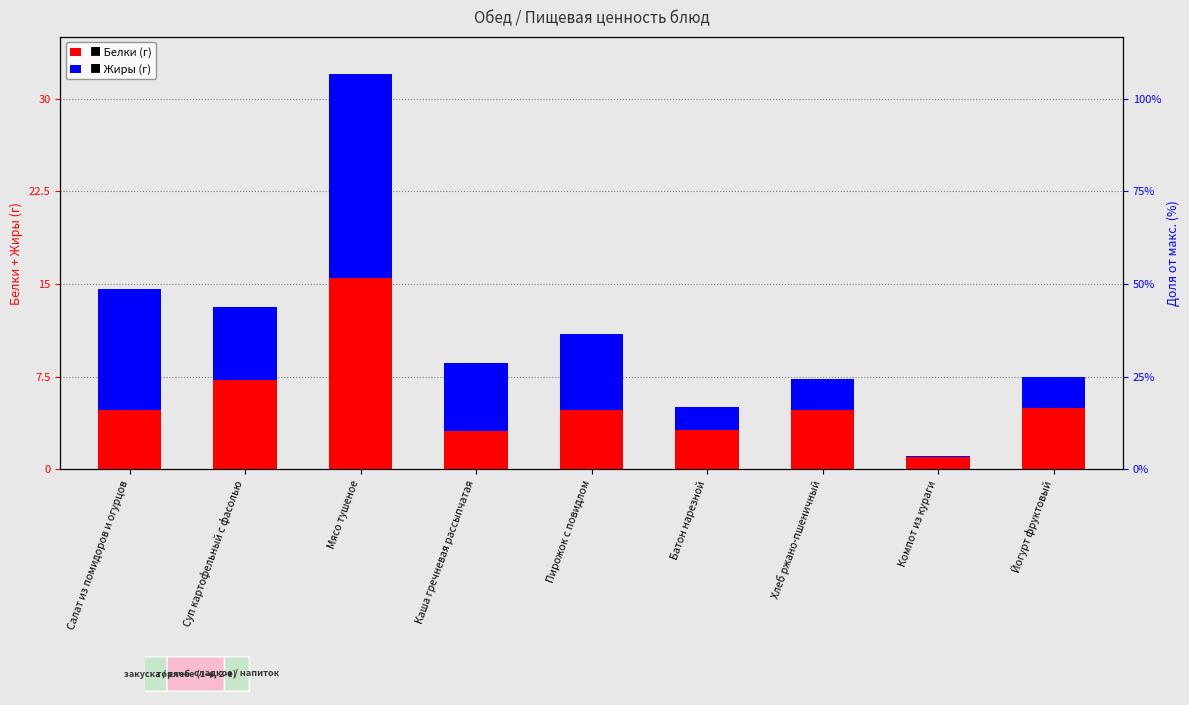

What is the label of the 2nd bar from the left?

Суп картофельный с фасолью